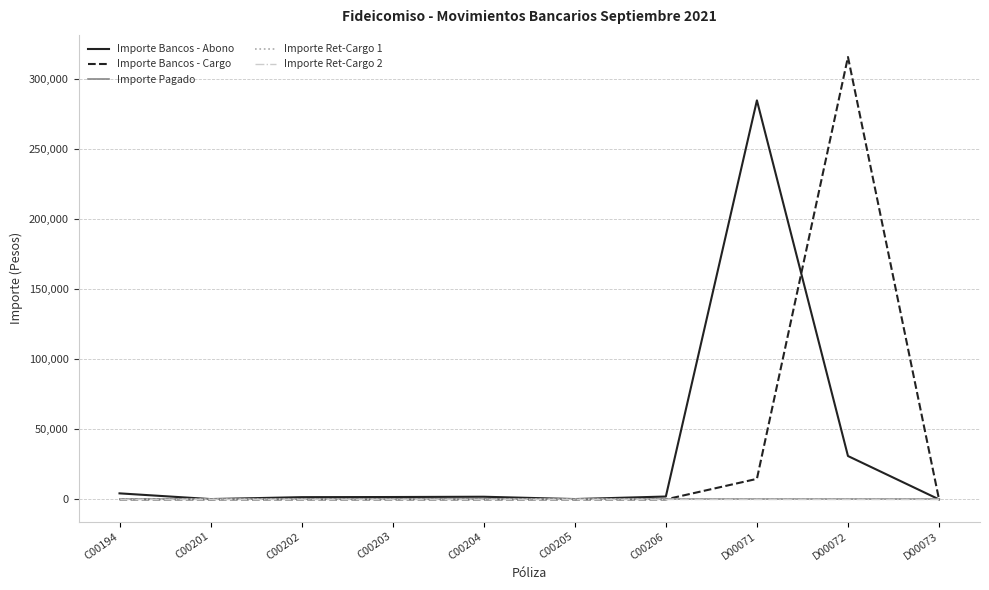

True or false: Importe Ret-Cargo 1 and Importe Ret-Cargo 2 intersect in this chart.

False